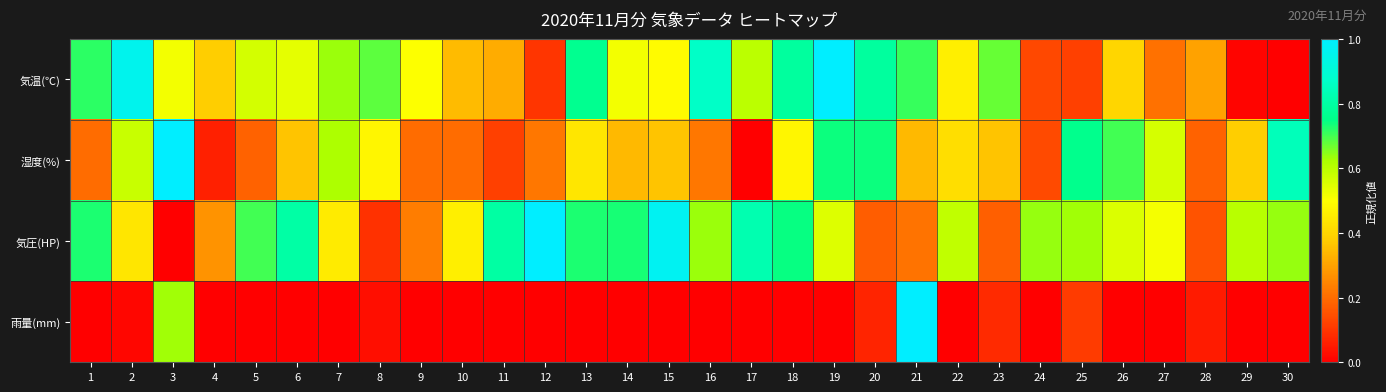

Reading left to right, list all the values displayed in this chart.

気温(℃): 1=0.7	2=1.0	3=0.5	4=0.4	5=0.6	6=0.5	7=0.6	8=0.7	9=0.5	10=0.3	11=0.3	12=0.1	13=0.8	14=0.5	15=0.5	16=0.9	17=0.6	18=0.8	19=1.0	20=0.8	21=0.7	22=0.5	23=0.7	24=0.1	25=0.1	26=0.4	27=0.2	28=0.3	29=0.0	30=0.0
湿度(%): 1=0.2	2=0.6	3=1.0	4=0.1	5=0.2	6=0.4	7=0.6	8=0.5	9=0.2	10=0.2	11=0.1	12=0.2	13=0.4	14=0.3	15=0.4	16=0.2	17=0.0	18=0.5	19=0.7	20=0.7	21=0.3	22=0.4	23=0.4	24=0.1	25=0.8	26=0.7	27=0.6	28=0.2	29=0.4	30=0.8
気圧(HP): 1=0.7	2=0.4	3=0.0	4=0.3	5=0.7	6=0.8	7=0.4	8=0.1	9=0.2	10=0.5	11=0.8	12=1.0	13=0.7	14=0.7	15=1.0	16=0.6	17=0.8	18=0.7	19=0.6	20=0.2	21=0.2	22=0.6	23=0.2	24=0.6	25=0.6	26=0.6	27=0.5	28=0.2	29=0.6	30=0.6
雨量(mm): 1=0.0	2=0.0	3=0.6	4=0.0	5=0.0	6=0.0	7=0.0	8=0.0	9=0.0	10=0.0	11=0.0	12=0.0	13=0.0	14=0.0	15=0.0	16=0.0	17=0.0	18=0.0	19=0.0	20=0.1	21=1.0	22=0.0	23=0.1	24=0.0	25=0.1	26=0.0	27=0.0	28=0.1	29=0.0	30=0.0